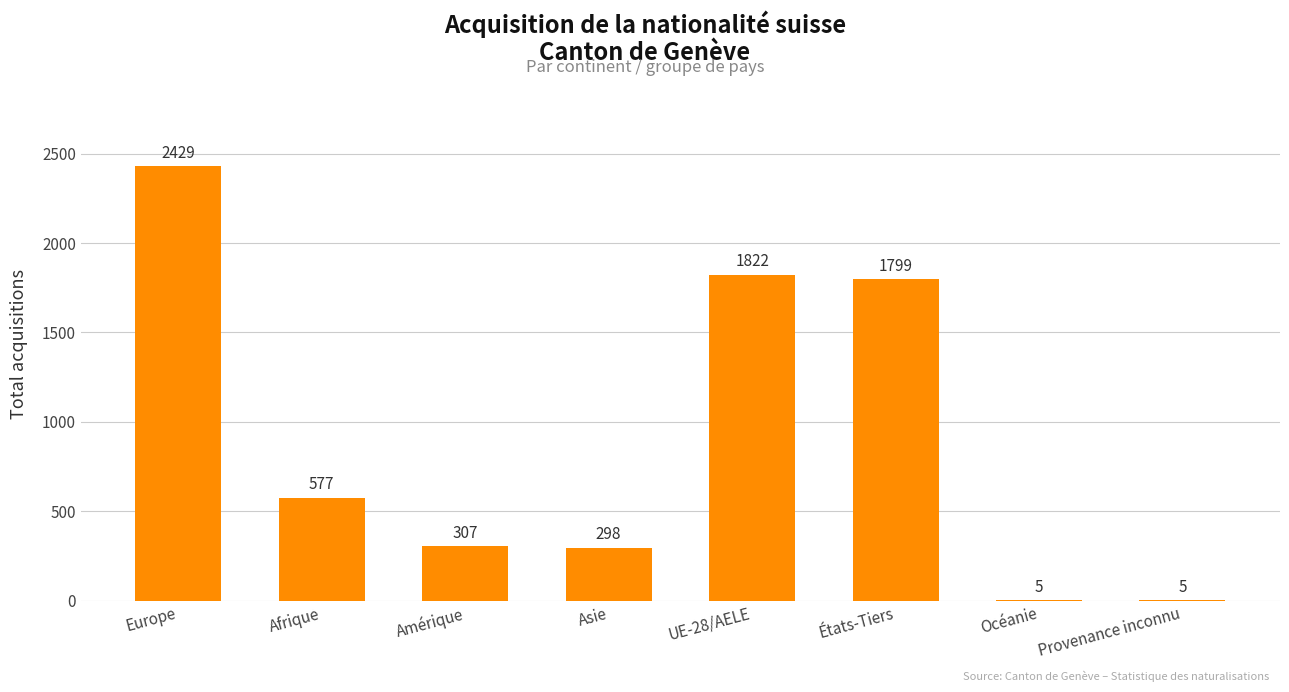

The chart shows a value of 2429 at Europe. True or false?

True